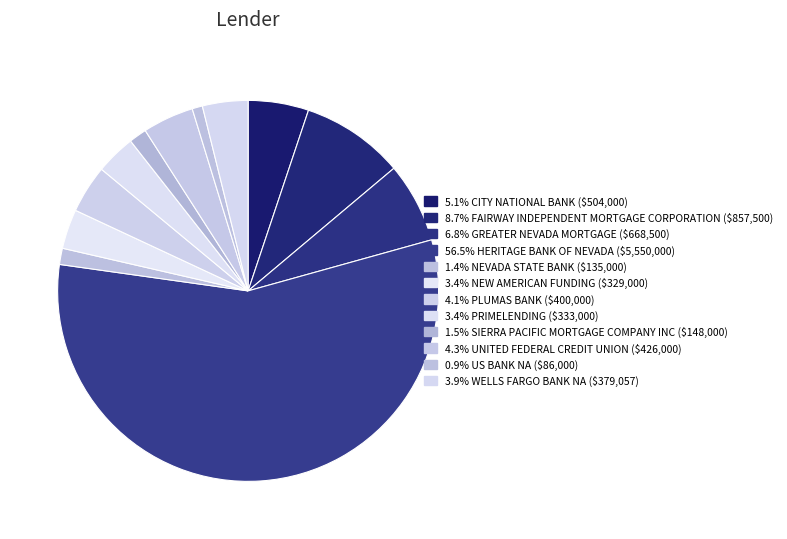

How many segments does this pie chart have?

12